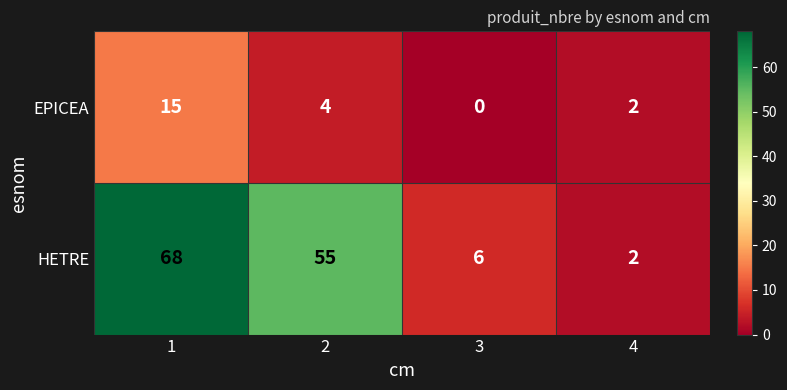

What is the difference between the highest and lowest values at 3?

6